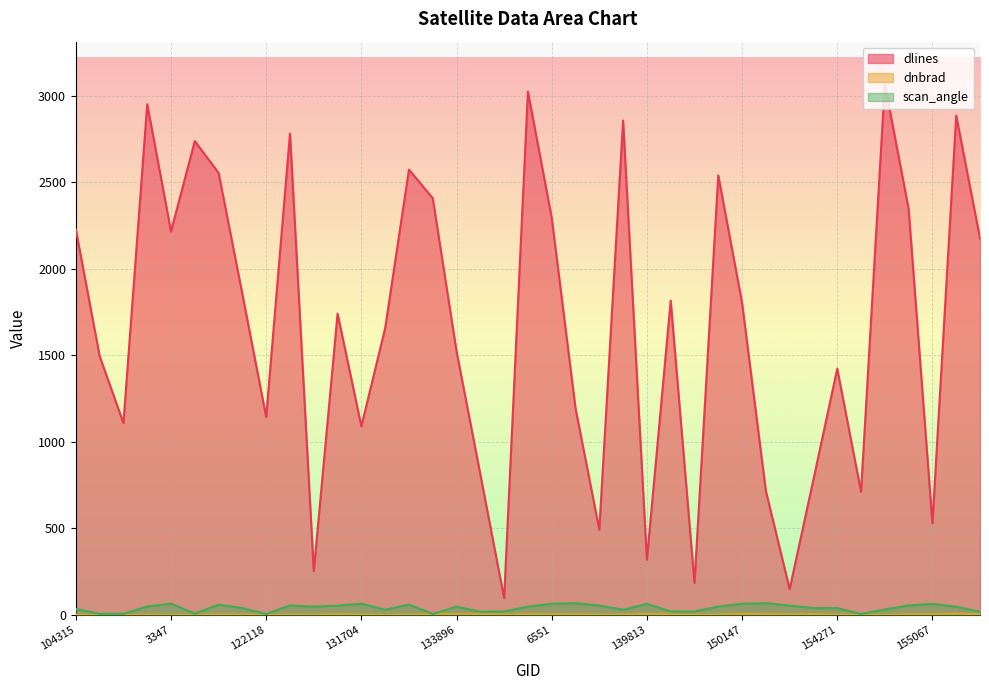

What is the difference between the highest and lowest values at 132076?

1654.9